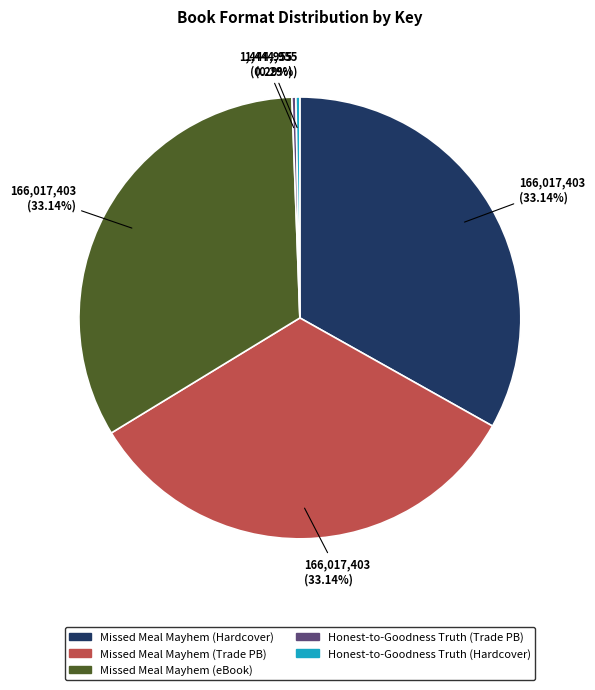

Approximately how many times larger is the value at Missed Meal Mayhem (Hardcover) compared to Honest-to-Goodness Truth (Hardcover)?

114.9